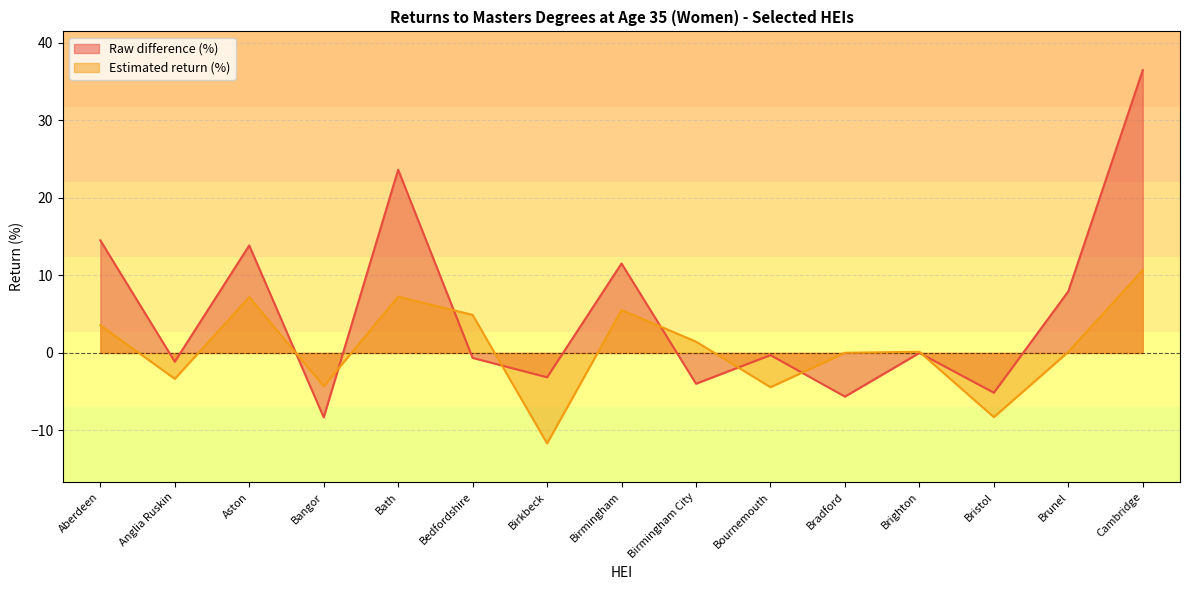

Which category has the lowest value in the Estimated return (%) series?

Birkbeck